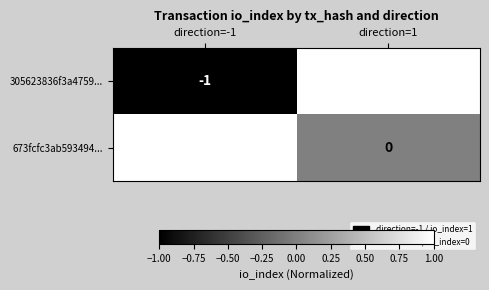

List the series in order of their overall mean, lowest first.

305623836f3a4759..., 673fcfc3ab593494...